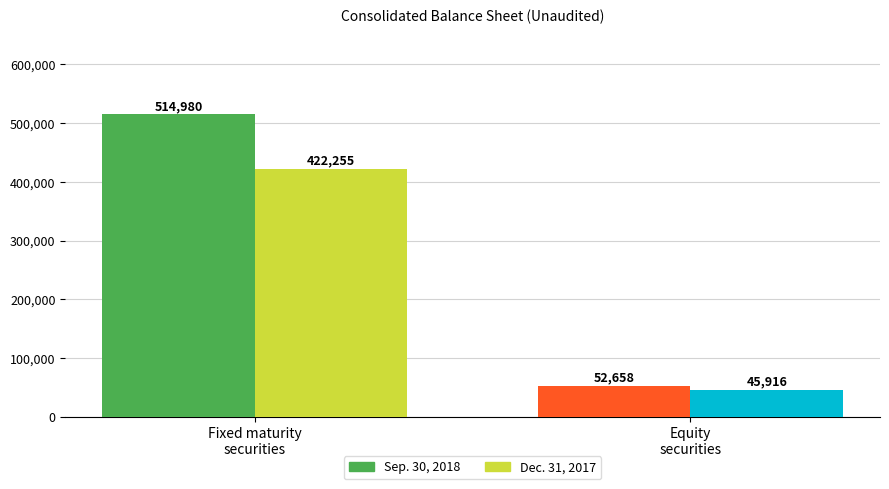

What is the spread (max minus min) of values at Equity
securities?

6742